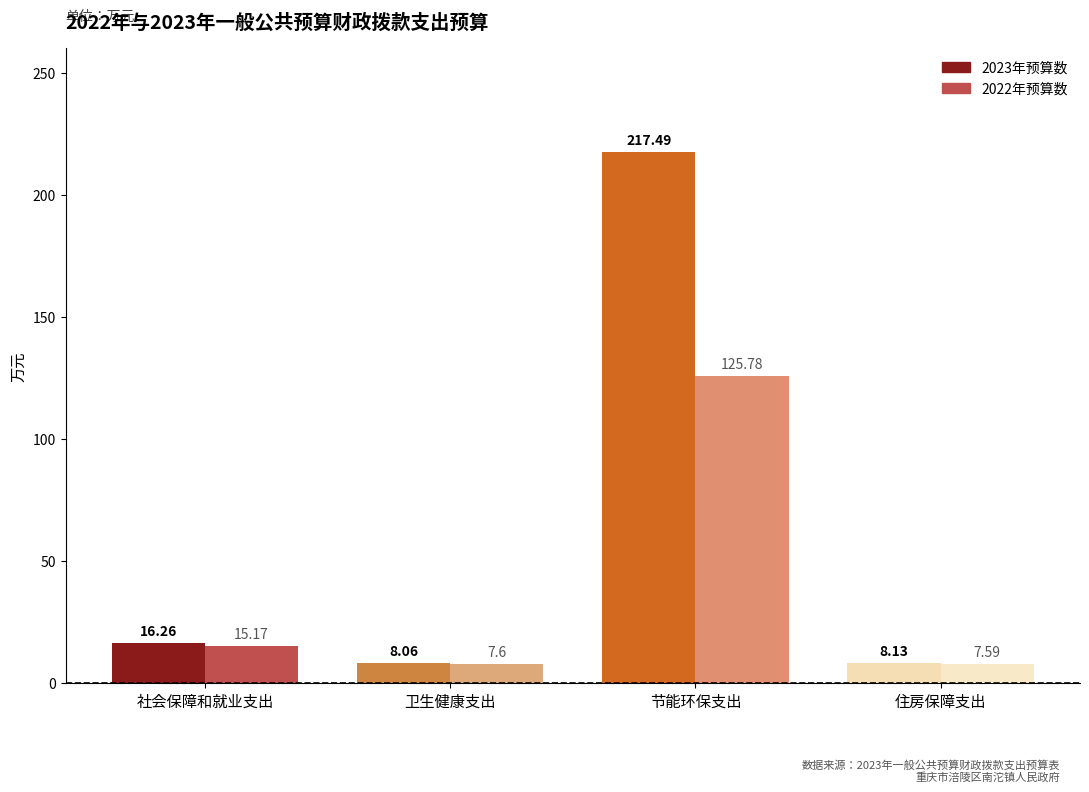

How many bars are there in total?

8